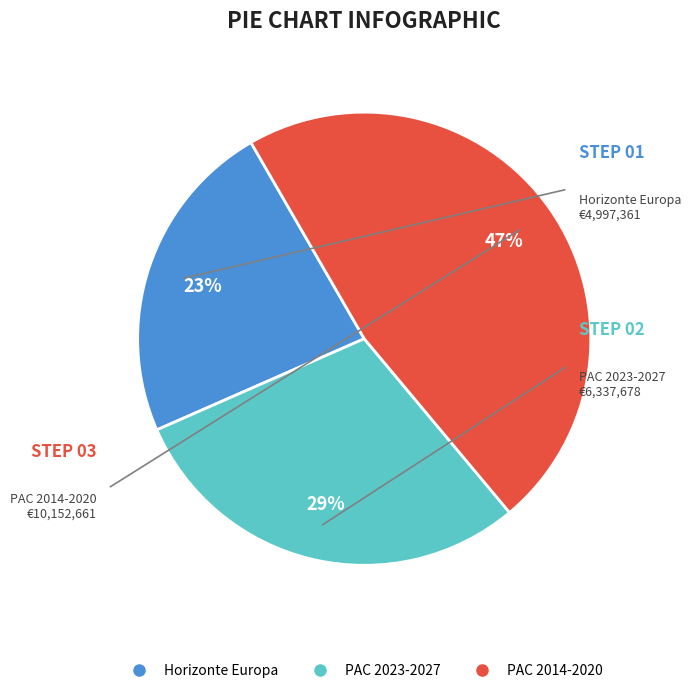

To the nearest percent, what is the average slice percentage?

33%